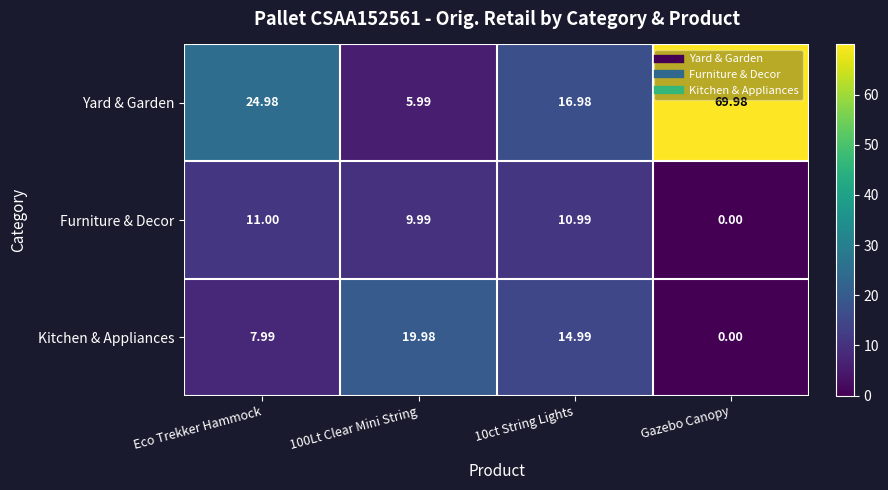

At which label does Furniture & Decor reach its minimum?

Gazebo Canopy